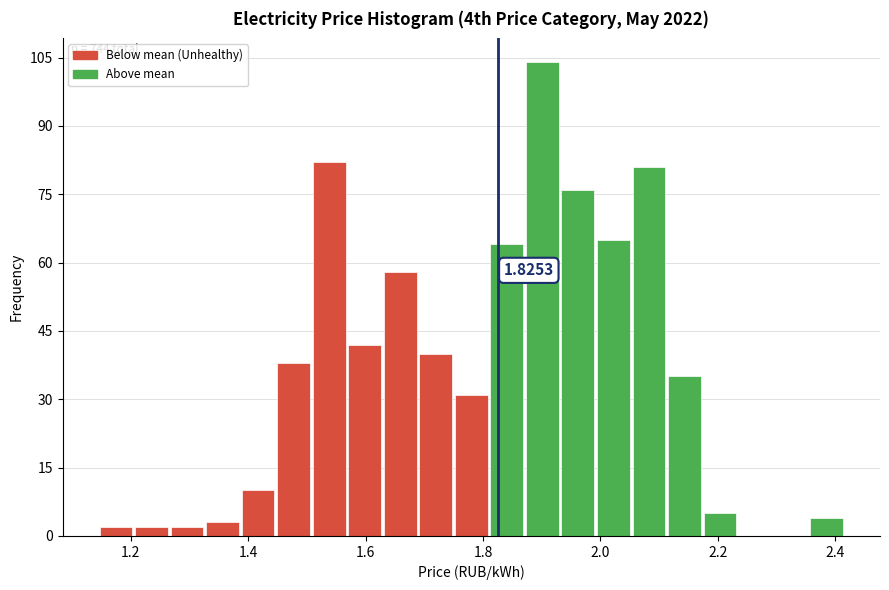

Read against the x-axis, roughly where is the centre of the tallest bar?

1.90